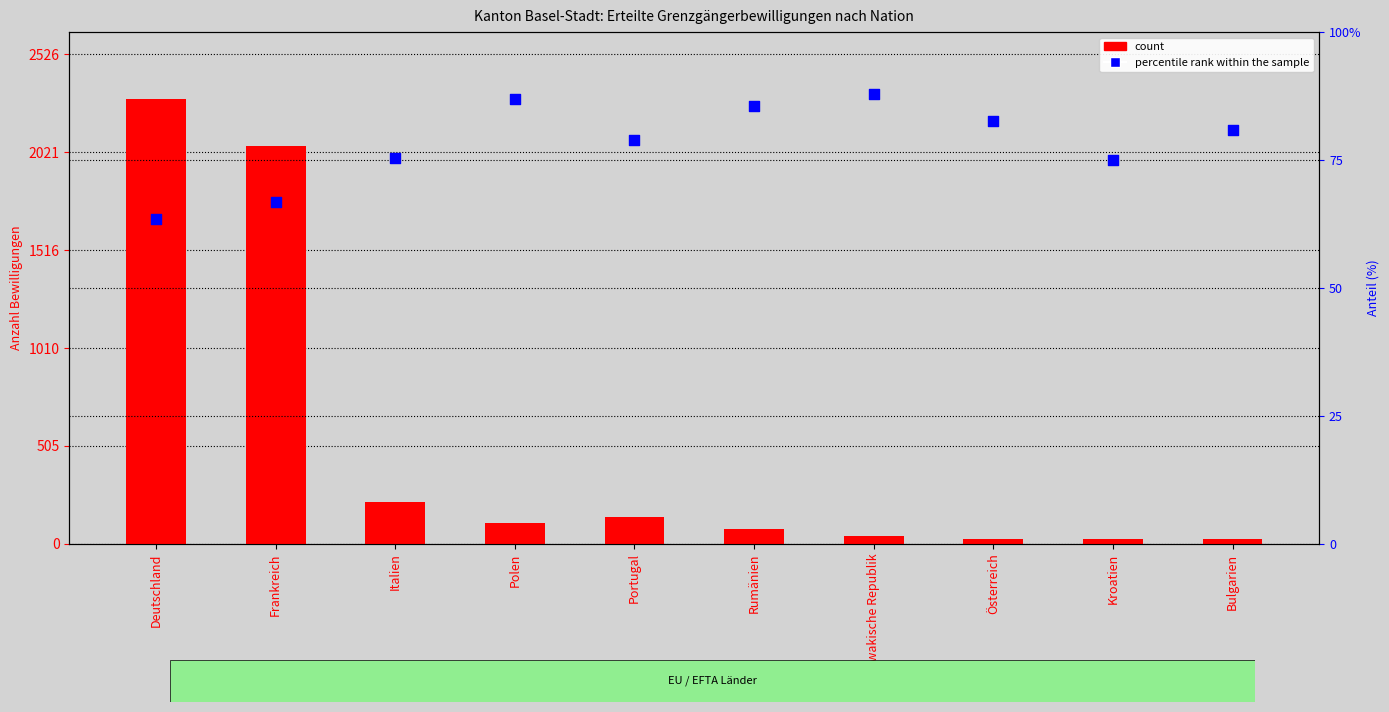

Which series reaches the minimum Y coordinate?

count